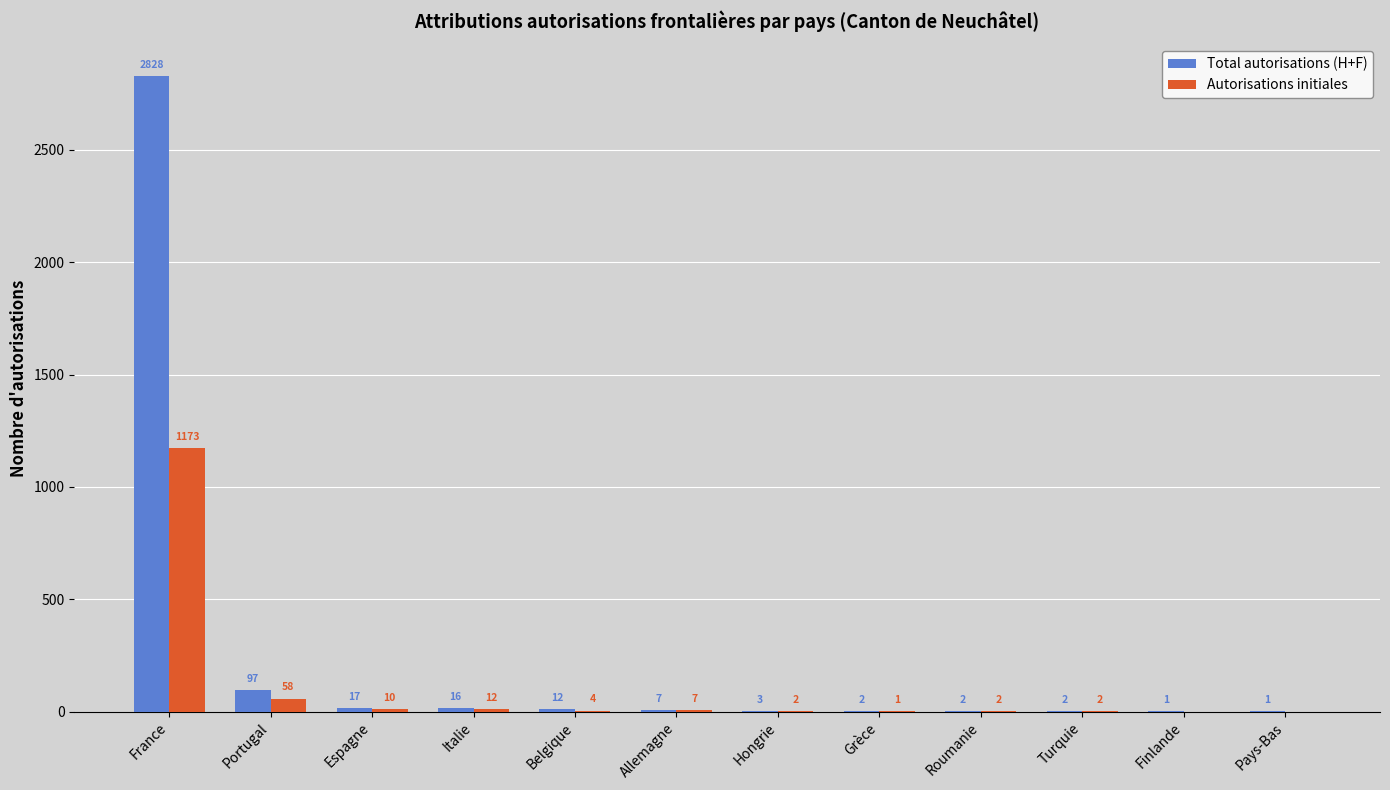

How many distinct data groups are displayed?

2